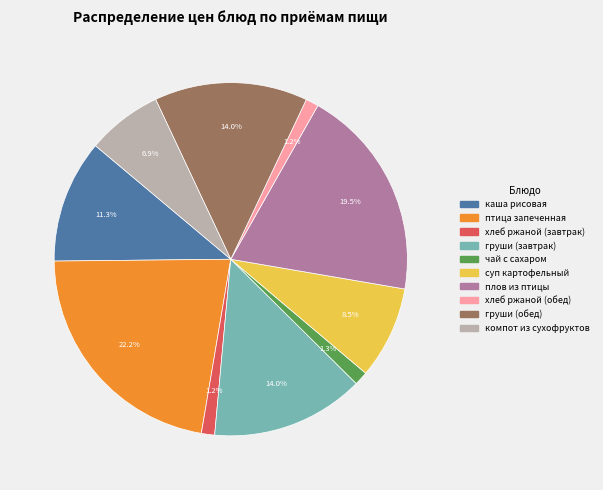

Which category has the biggest portion of the pie?

птица запеченная